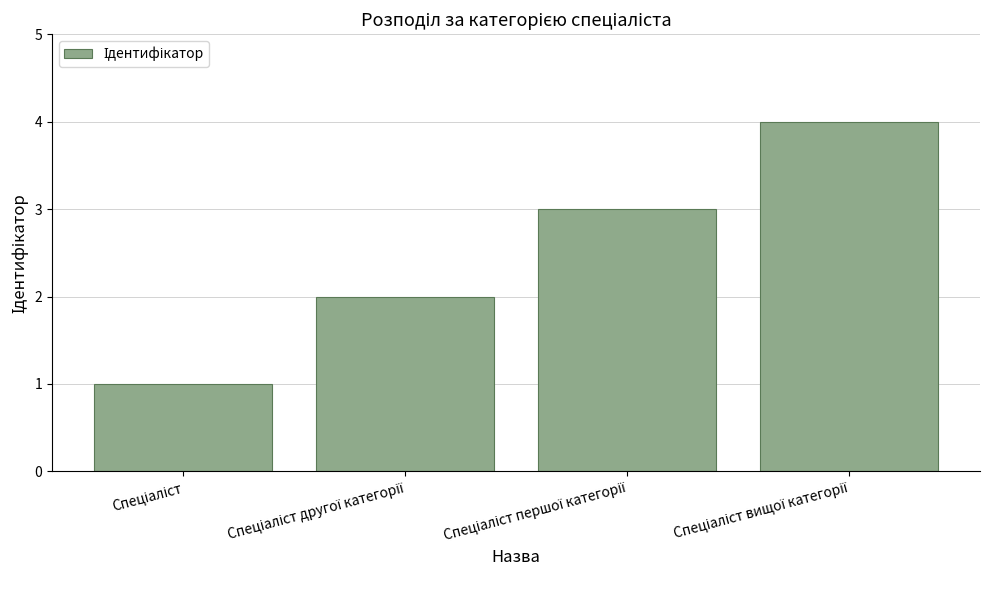

What is the difference between the maximum and minimum values?

3